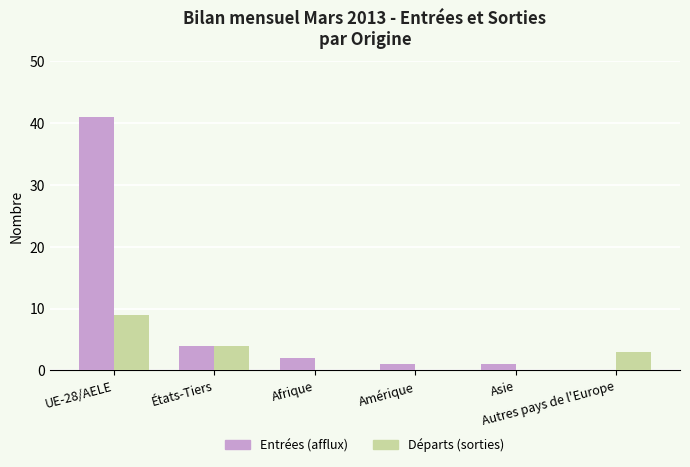

True or false: Entrées (afflux) has a value of 1 at Asie.

True